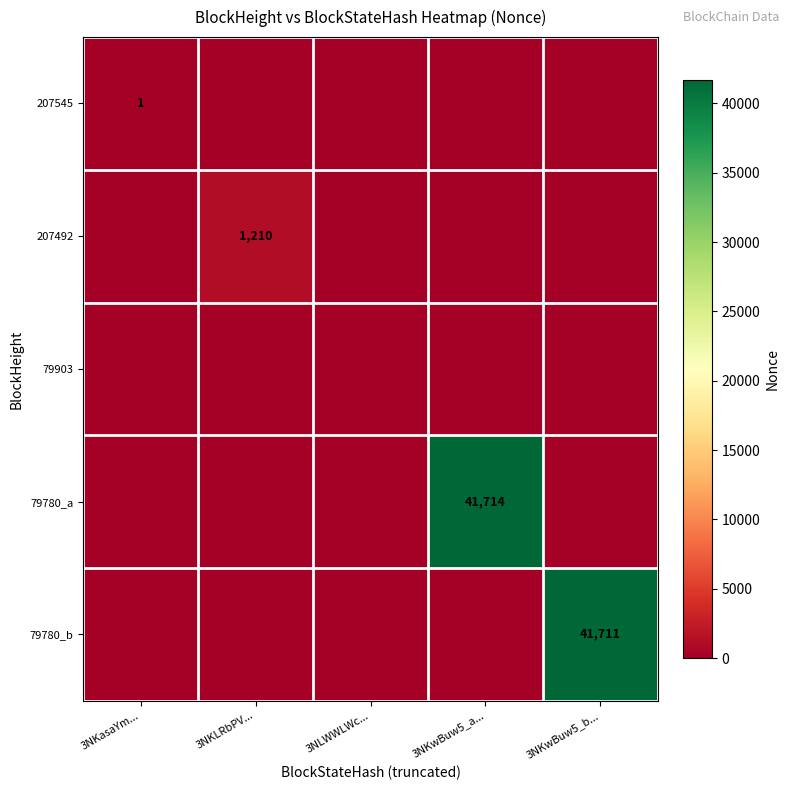

What is the total value across all series at 3NKwBuw5_b...?

41711